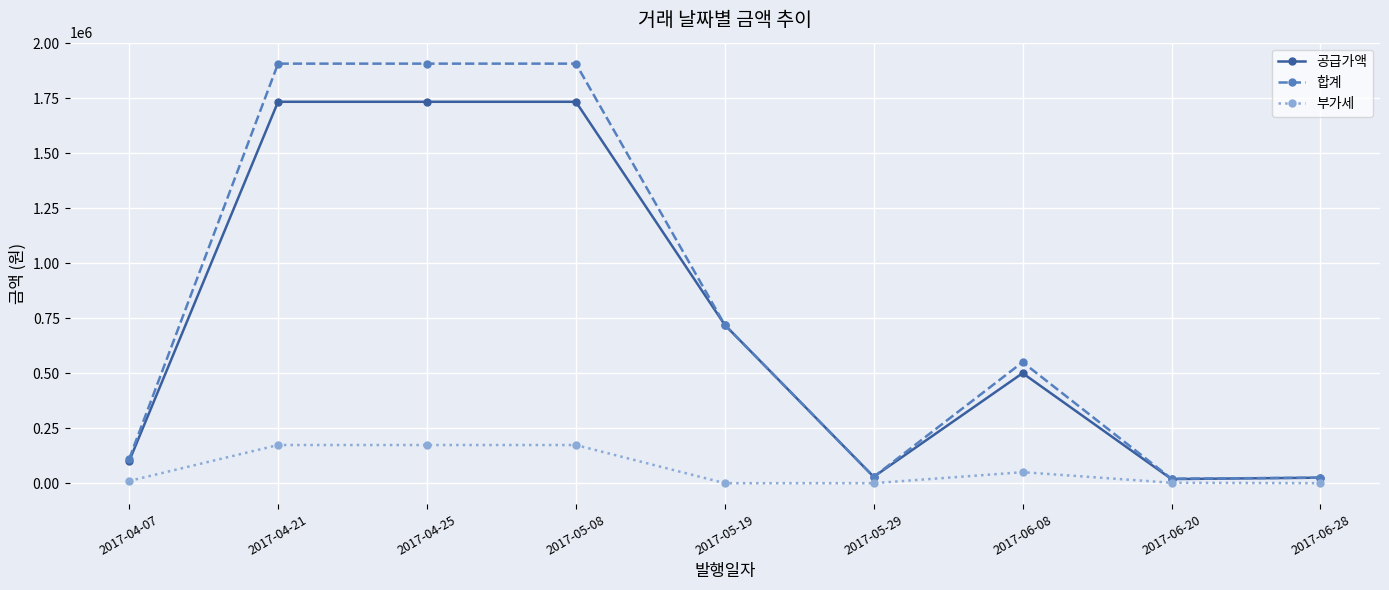

At which label is 공급가액 closest to 875964?

2017-05-19